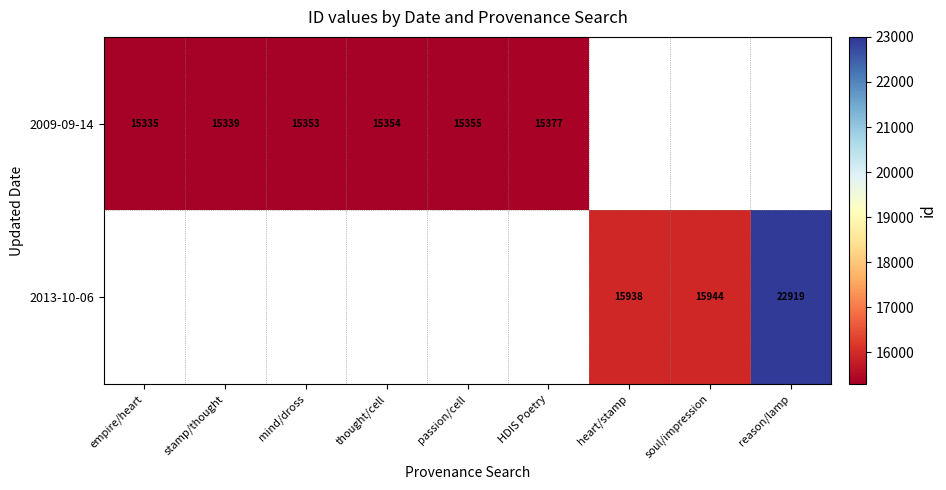

The value of 2013-10-06 at soul/impression is 15944. True or false?

True